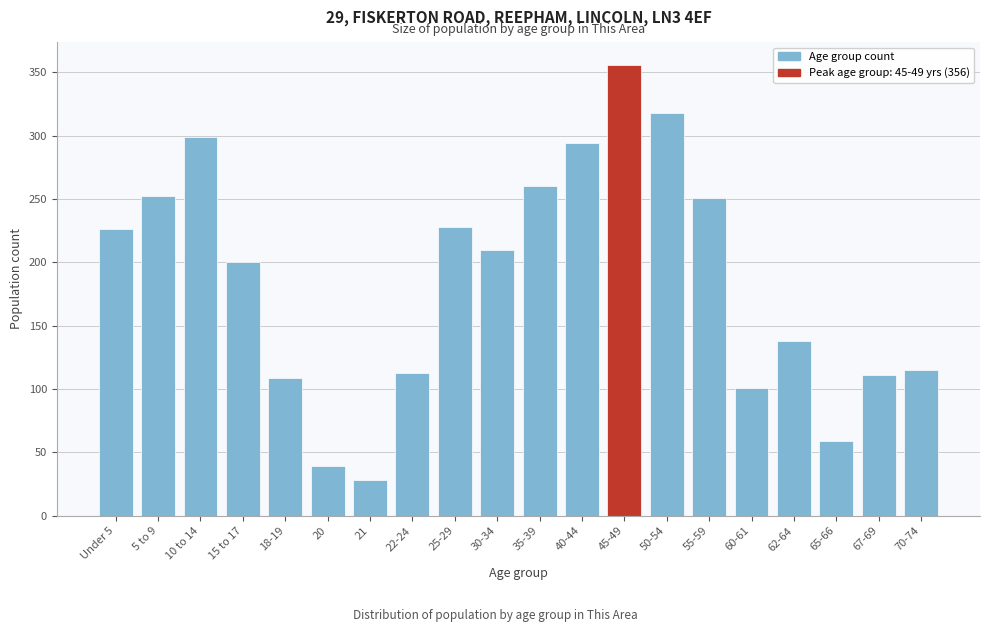

Which has a higher value, 60-61 or 18-19?

18-19